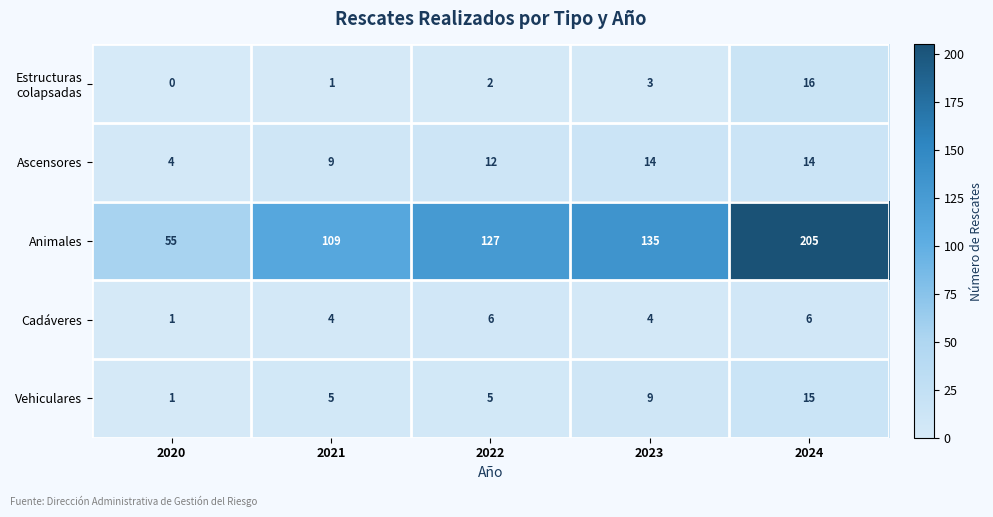

What is the greatest value displayed?

205